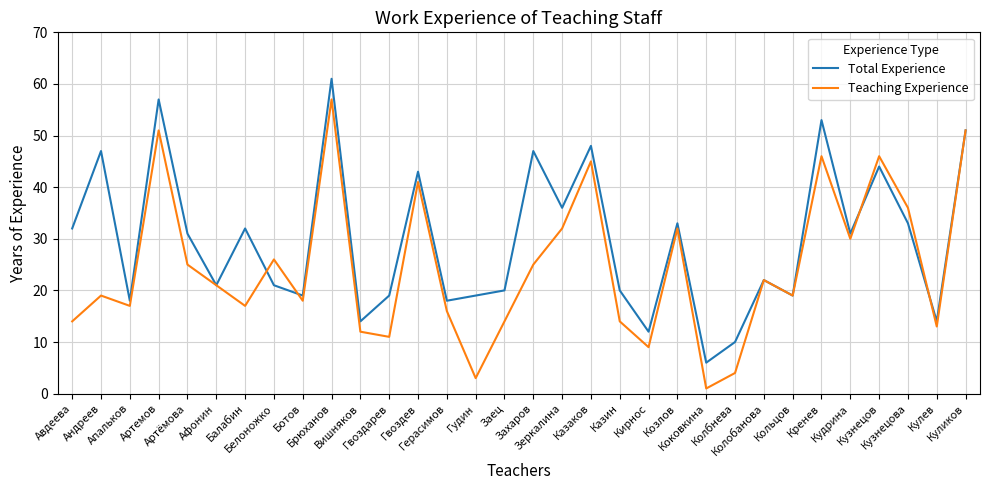

Reading left to right, list all the values displayed in this chart.

Total Experience: Авдеева=32	Андреев=47	Апальков=18	Артемов=57	Артёмова=31	Афонин=21	Балабин=32	Белоножко=21	Ботов=19	Брюханов=61	Вишняков=14	Гвоздарев=19	Гвоздев=43	Герасимов=18	Гудин=19	Заец=20	Захаров=47	Зеркалина=36	Казаков=48	Казин=20	Кирнос=12	Козлов=33	Коковкина=6	Колбнева=10	Колобанова=22	Кольцов=19	Кренев=53	Кудрина=31	Кузнецов=44	Кузнецова=33	Кулев=14	Куликов=51
Teaching Experience: Авдеева=14	Андреев=19	Апальков=17	Артемов=51	Артёмова=25	Афонин=21	Балабин=17	Белоножко=26	Ботов=18	Брюханов=57	Вишняков=12	Гвоздарев=11	Гвоздев=41	Герасимов=16	Гудин=3	Заец=14	Захаров=25	Зеркалина=32	Казаков=45	Казин=14	Кирнос=9	Козлов=32	Коковкина=1	Колбнева=4	Колобанова=22	Кольцов=19	Кренев=46	Кудрина=30	Кузнецов=46	Кузнецова=36	Кулев=13	Куликов=51